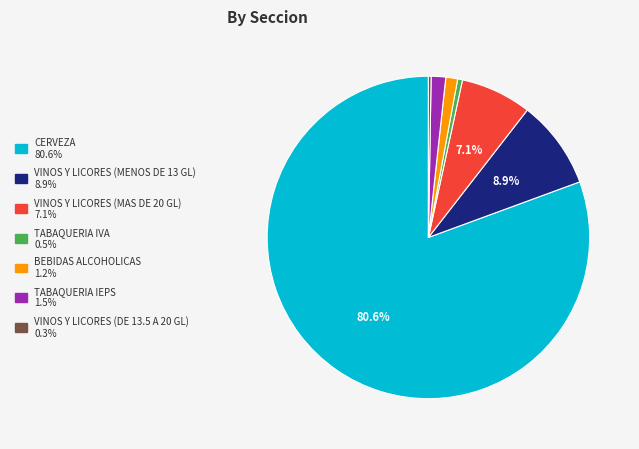

Is there a majority slice in this chart?

Yes